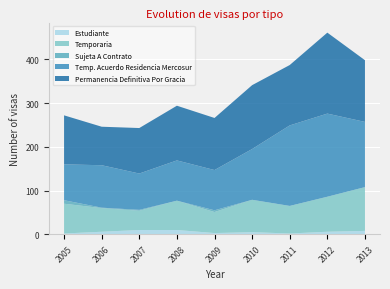

What is the maximum value for Estudiante?

10